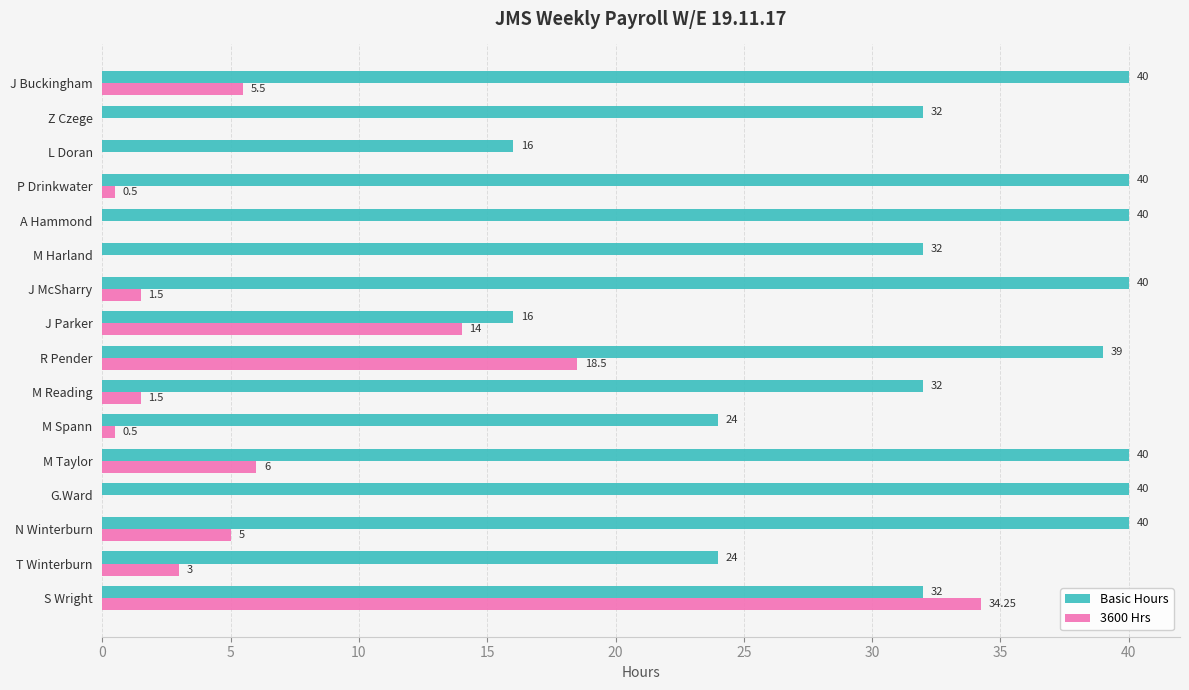

At which category is the sum across all series the highest?

S Wright